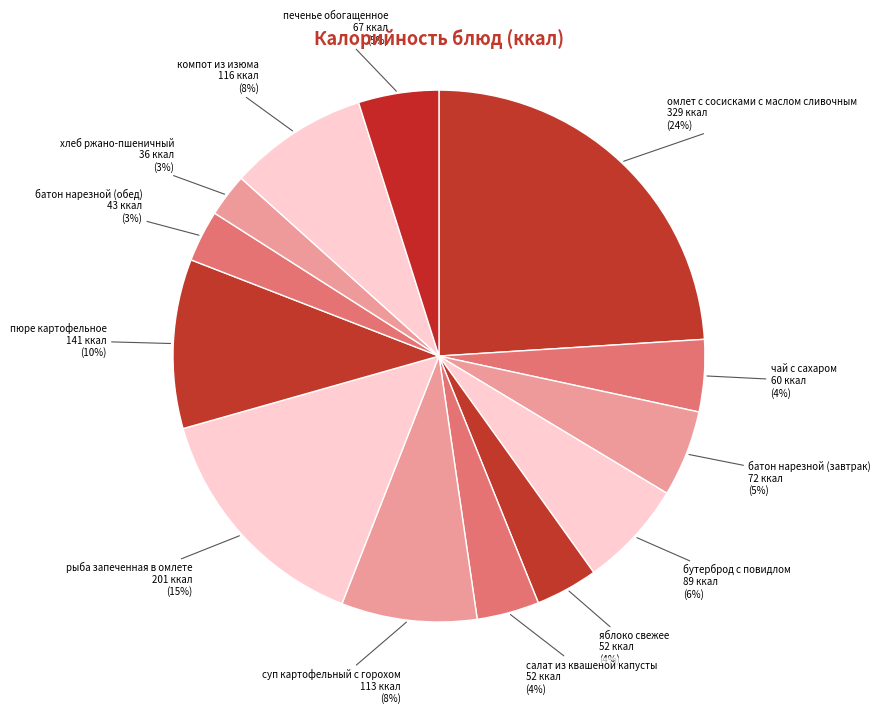

Is бутерброд с повидлом the majority of the pie?

No